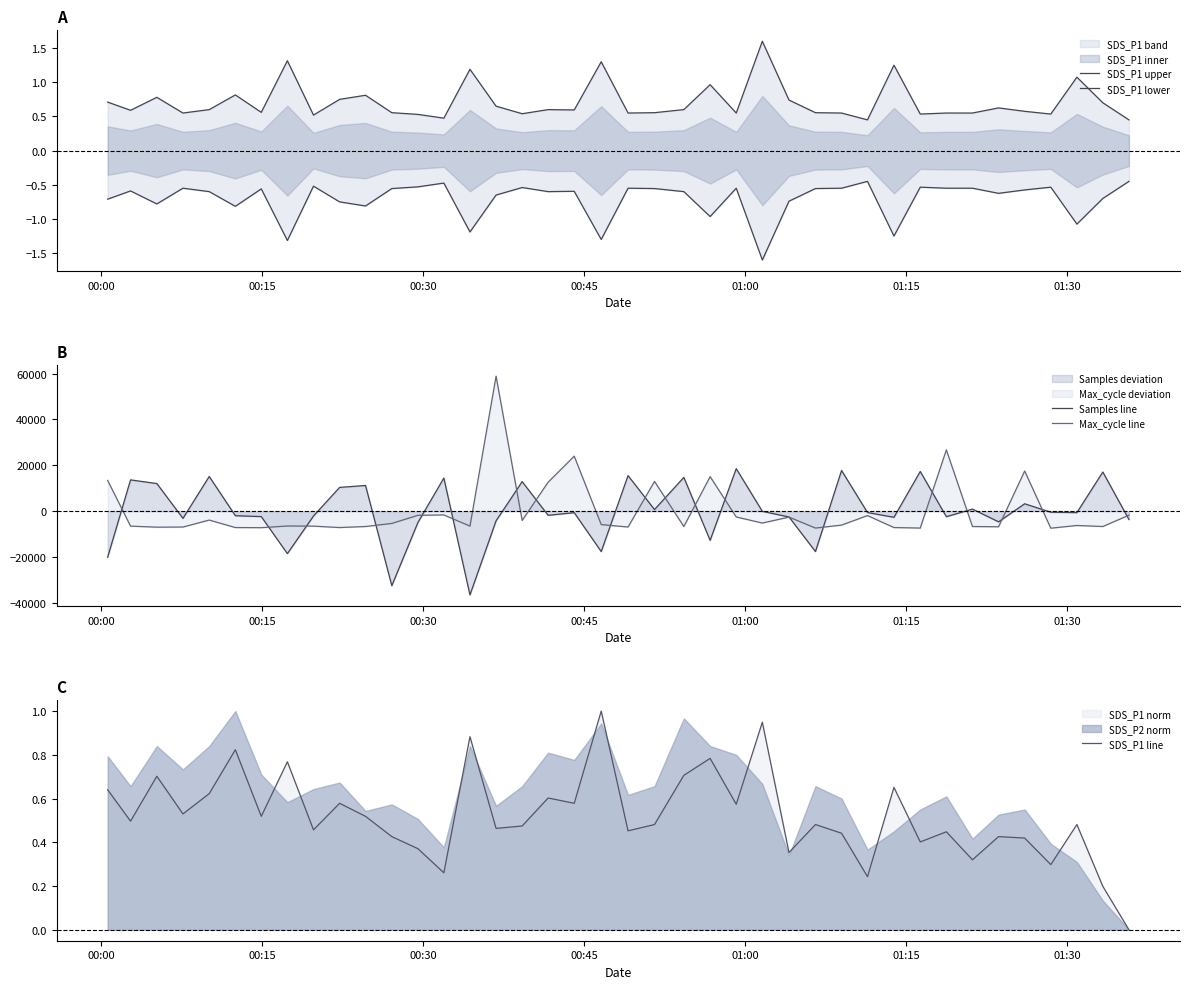

Does the chart have visible grid lines?

No